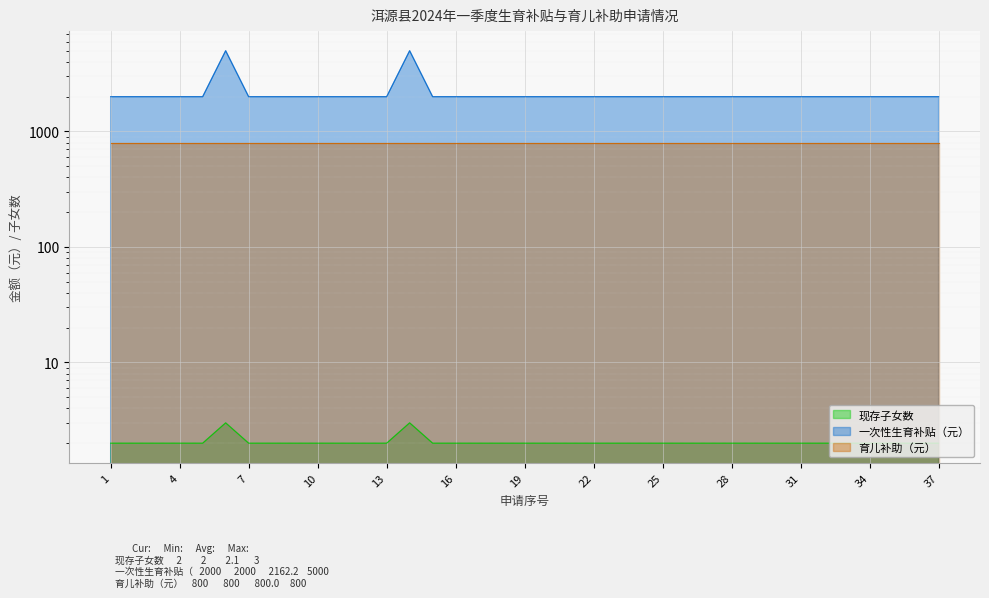

What is the difference between the second highest and second lowest values in the 现存子女数 series?

1